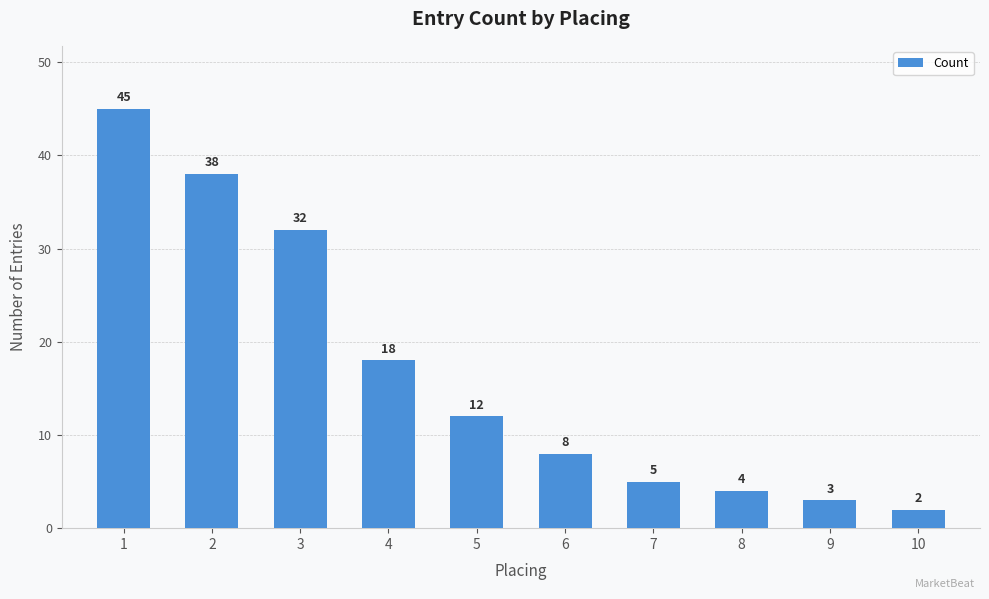

What is the difference between the maximum and minimum values?

43